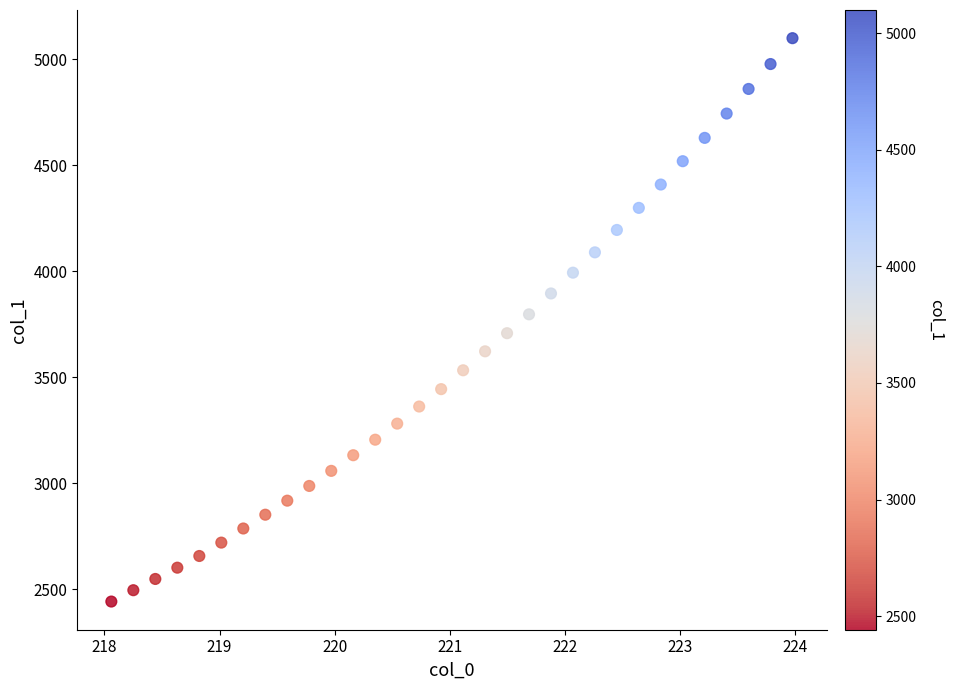

What is the range of Y values (max minus min)?

2657.3